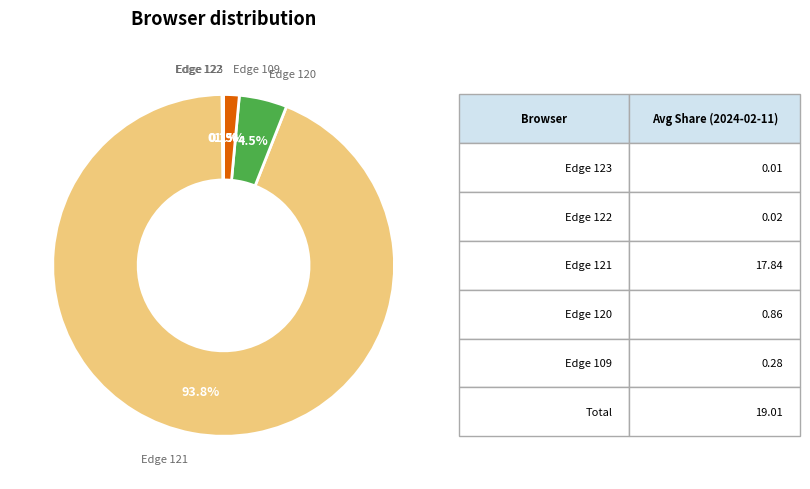

Is there a majority slice in this chart?

Yes